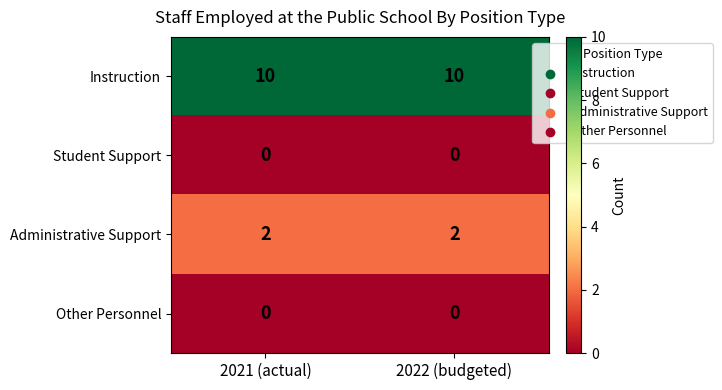

The value of Instruction at 2021 (actual) is 17. True or false?

False